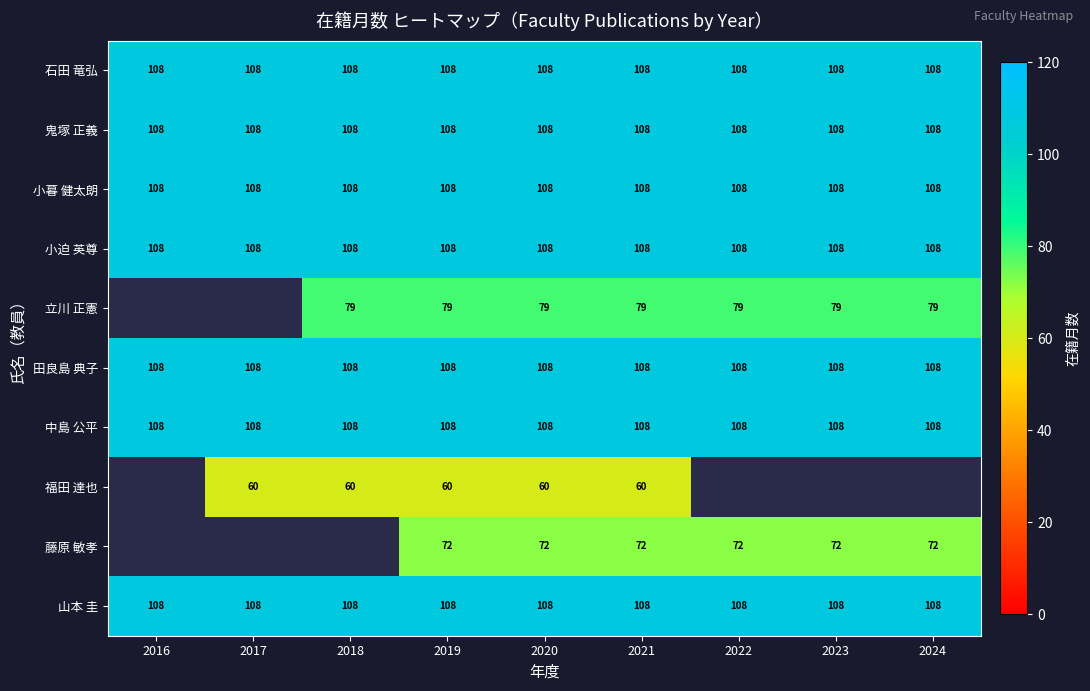

What is the spread (max minus min) of values at 2020?

48